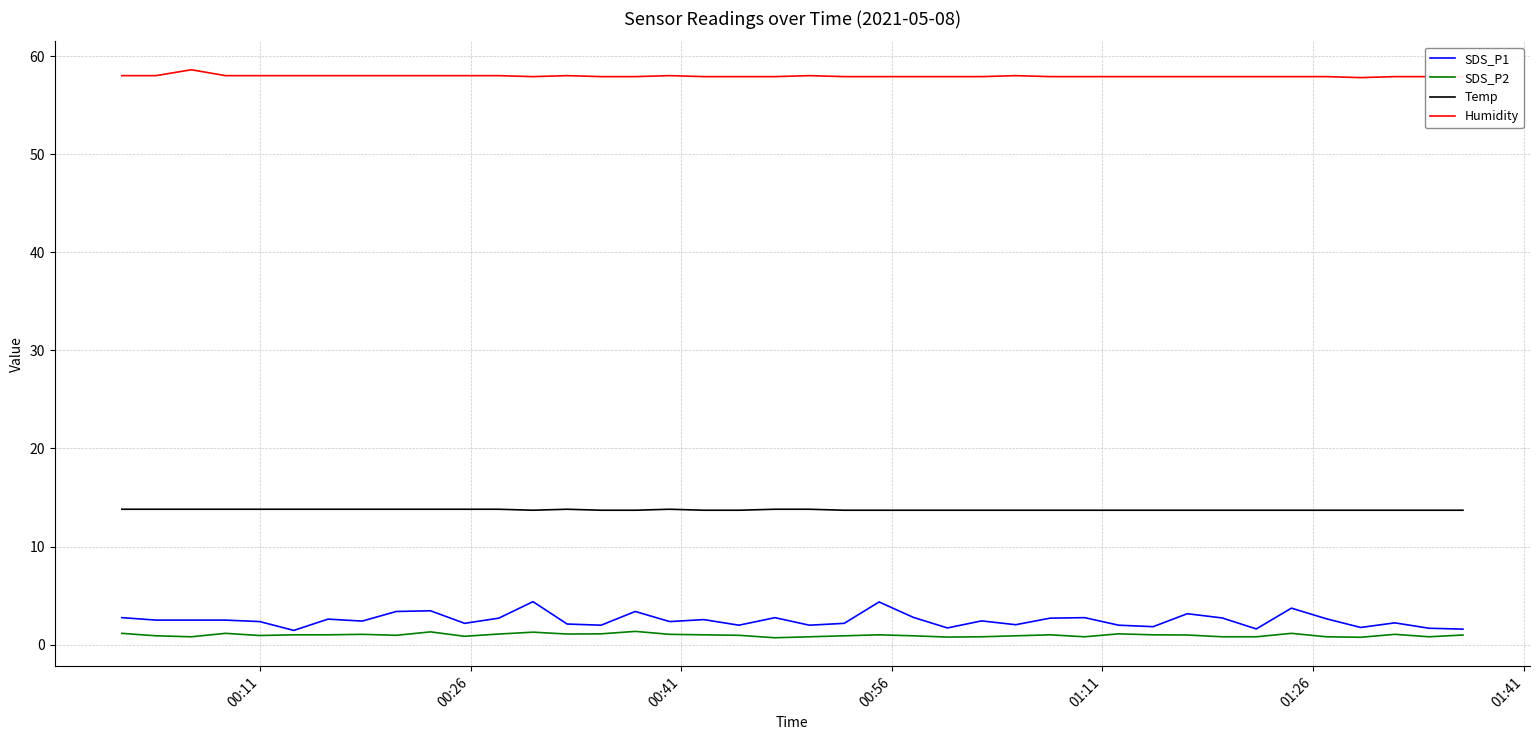

Which series has the largest range (max minus min)?

SDS_P1